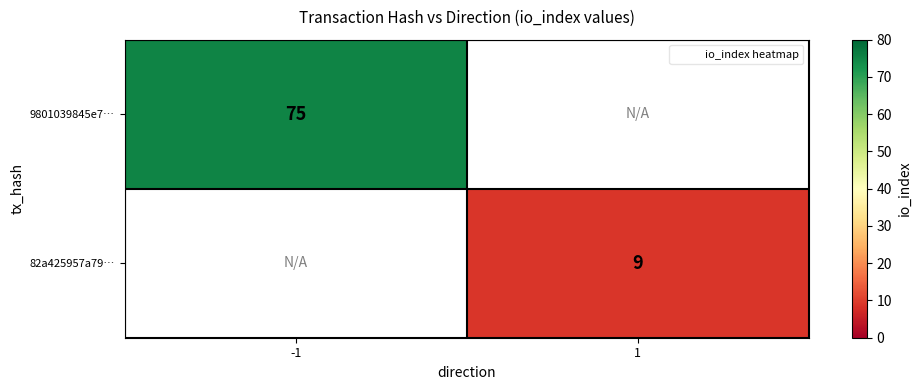

Is it true that 9801039845e7… equals 75 at -1?

True